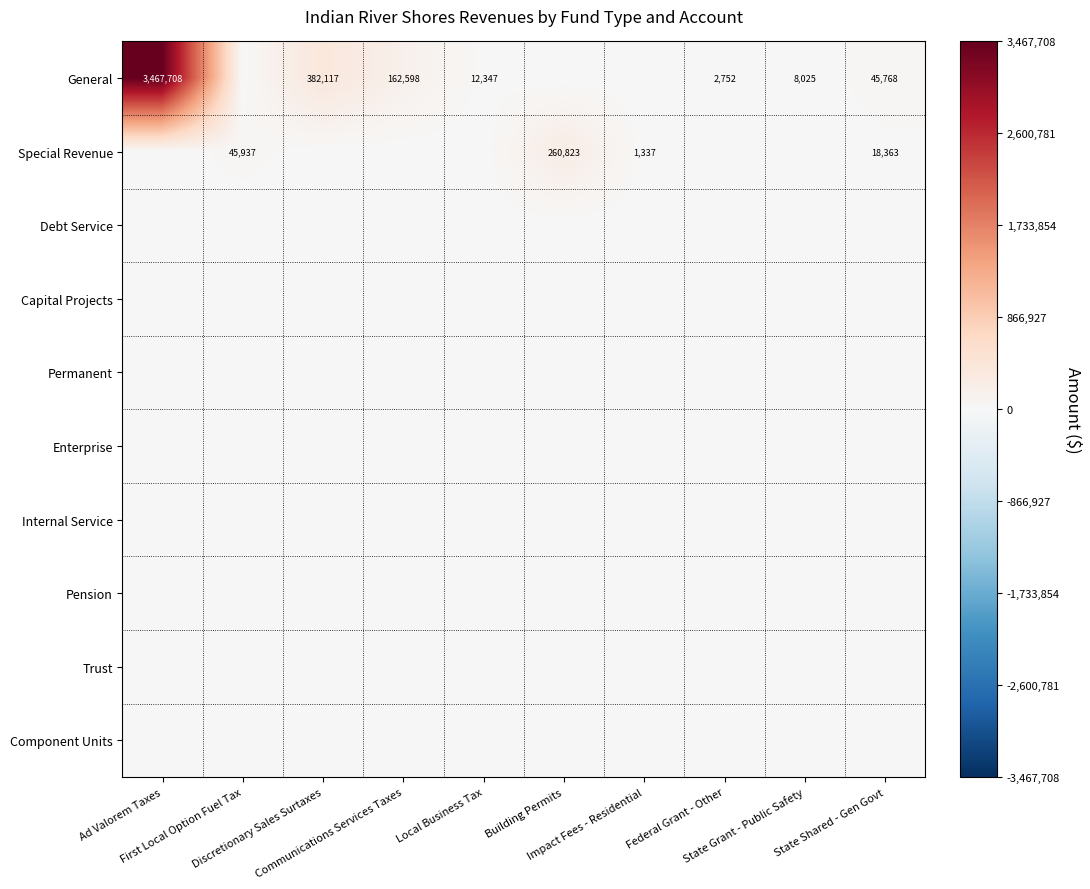

Which label corresponds to the largest value in the chart?

Ad Valorem Taxes